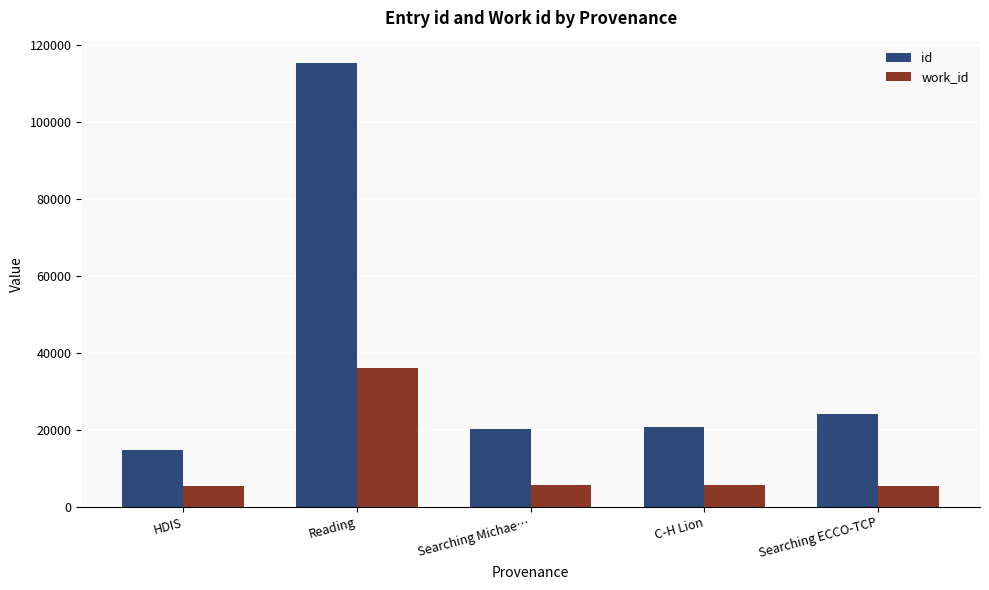

What value does the work_id series have at Searching ECCO-TCP?

5507